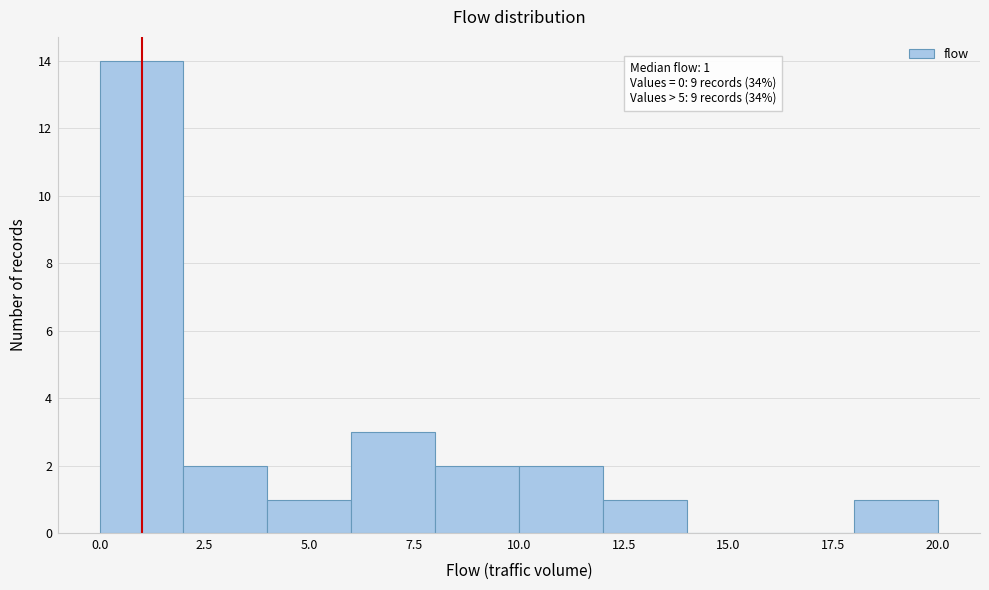

Which range on the x-axis has the tallest bar?

0 to 2